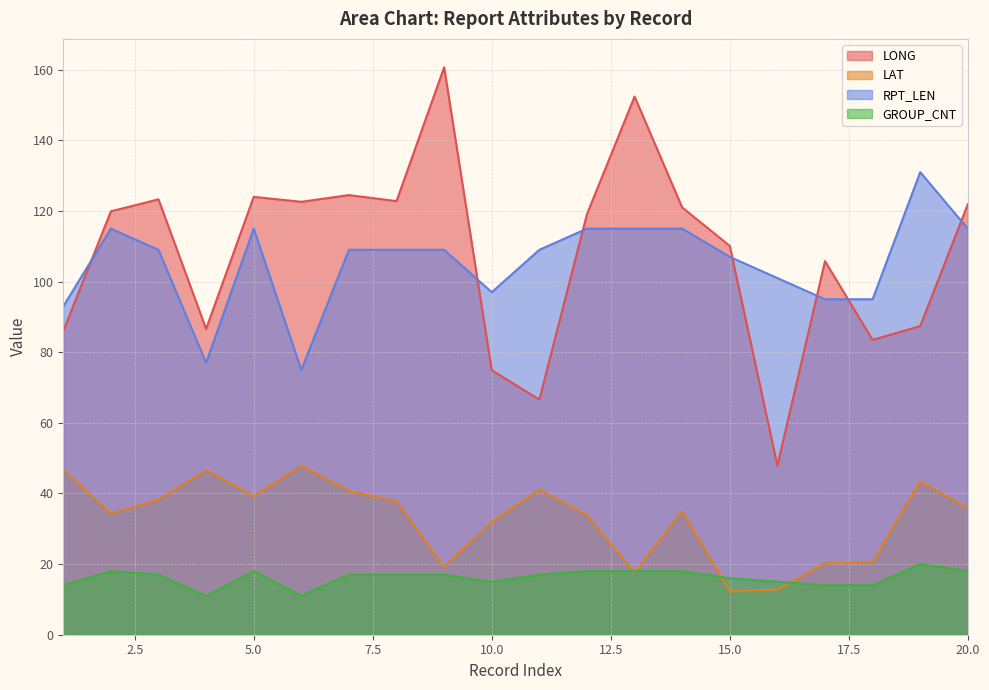

The GROUP_CNT series shows 18.0 at 14. True or false?

True